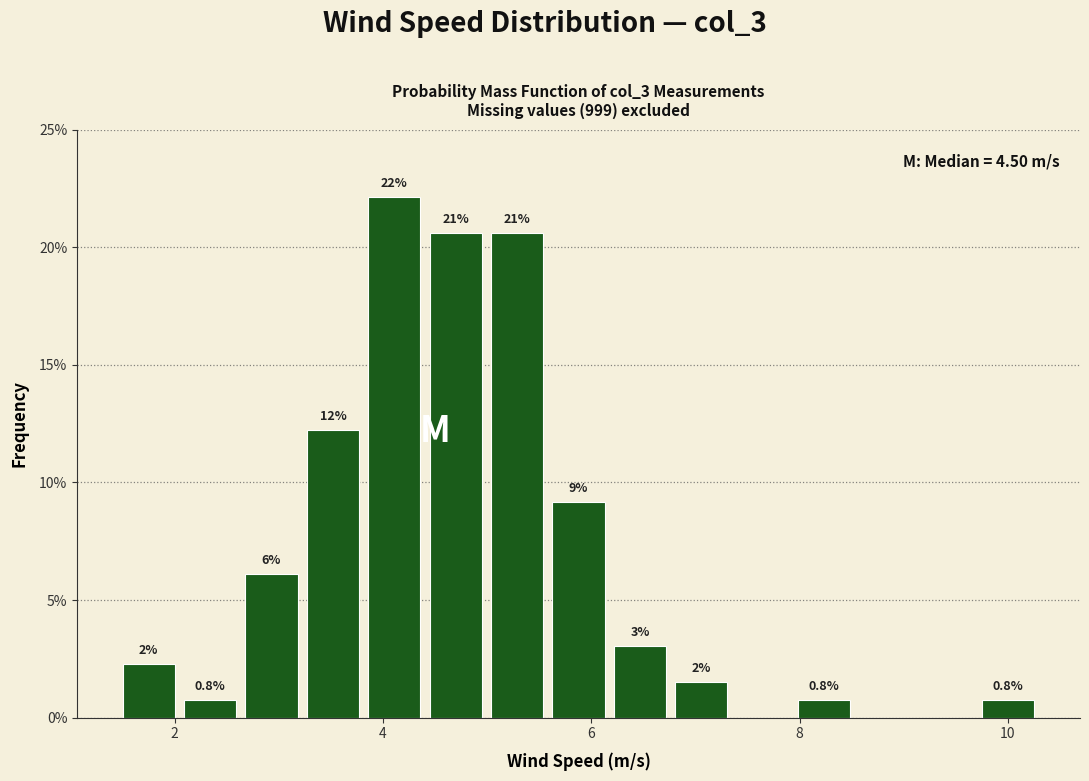

Read against the x-axis, roughly where is the centre of the tallest bar?

4.2